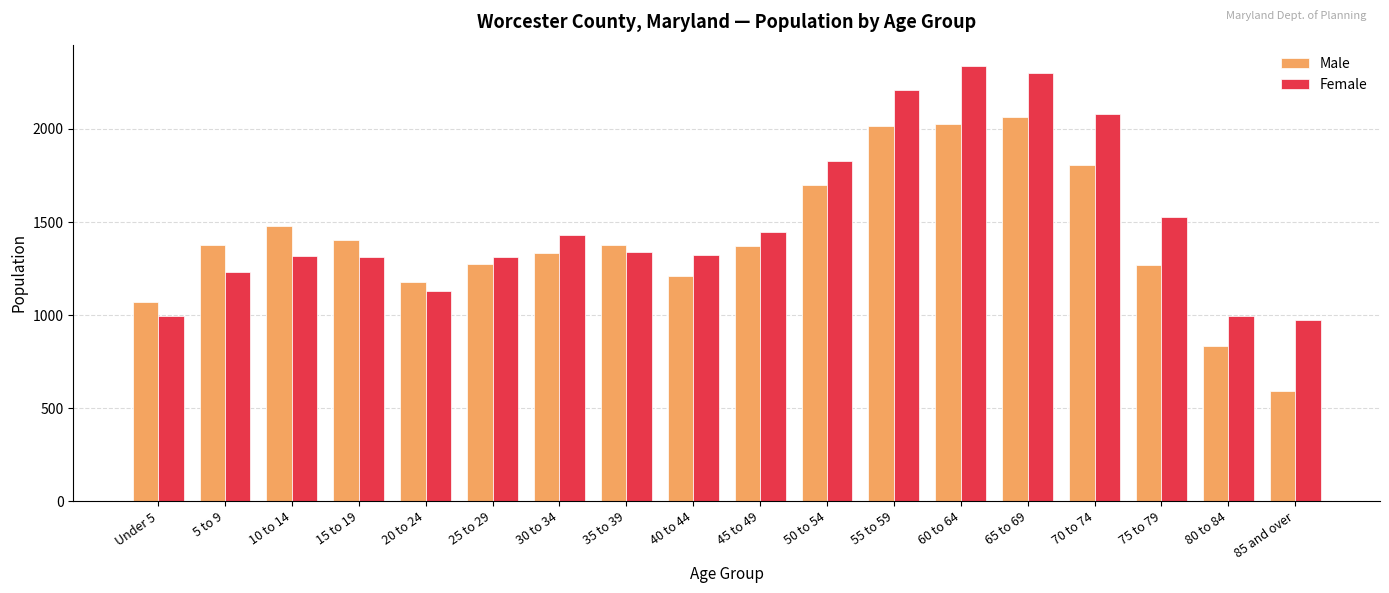

What is the highest value of the Female series?

2336